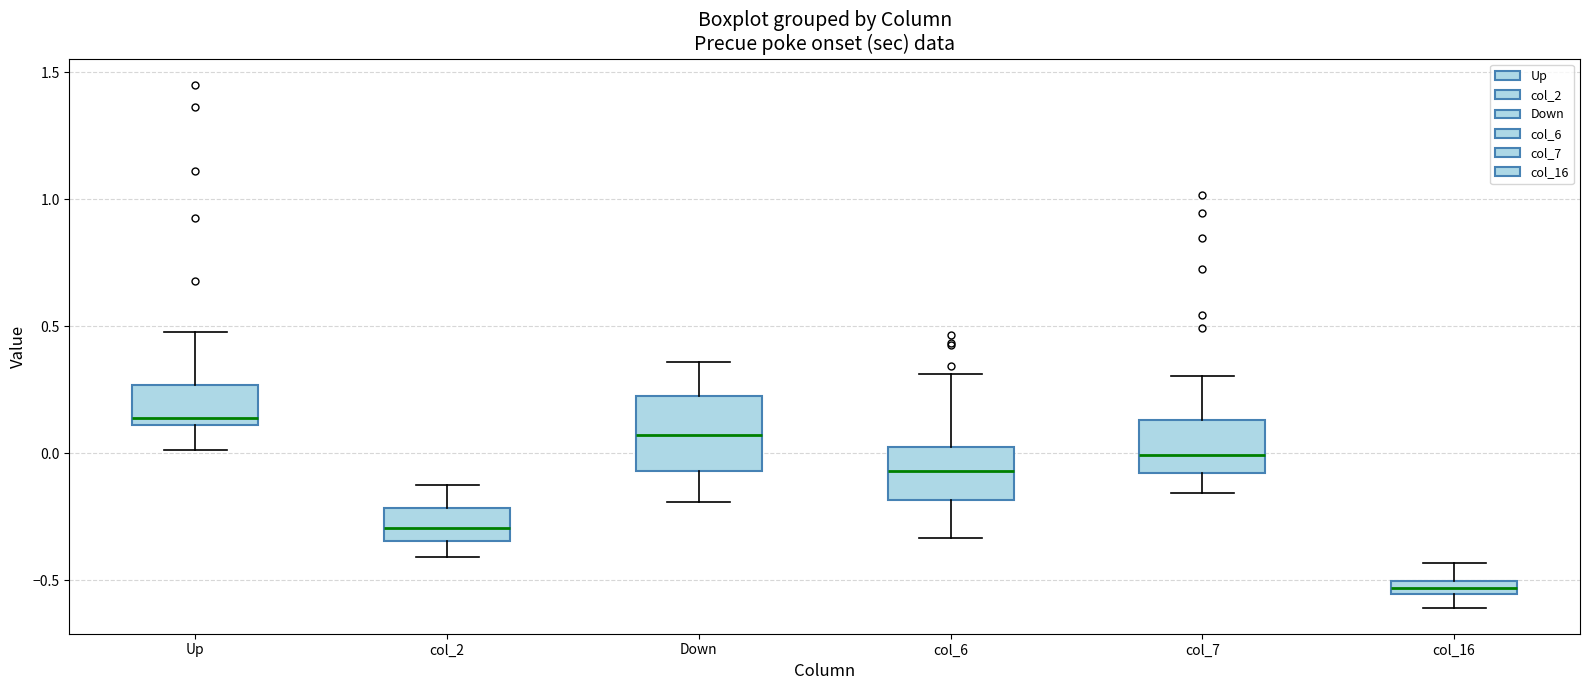

Which box's median line is the highest?

Up